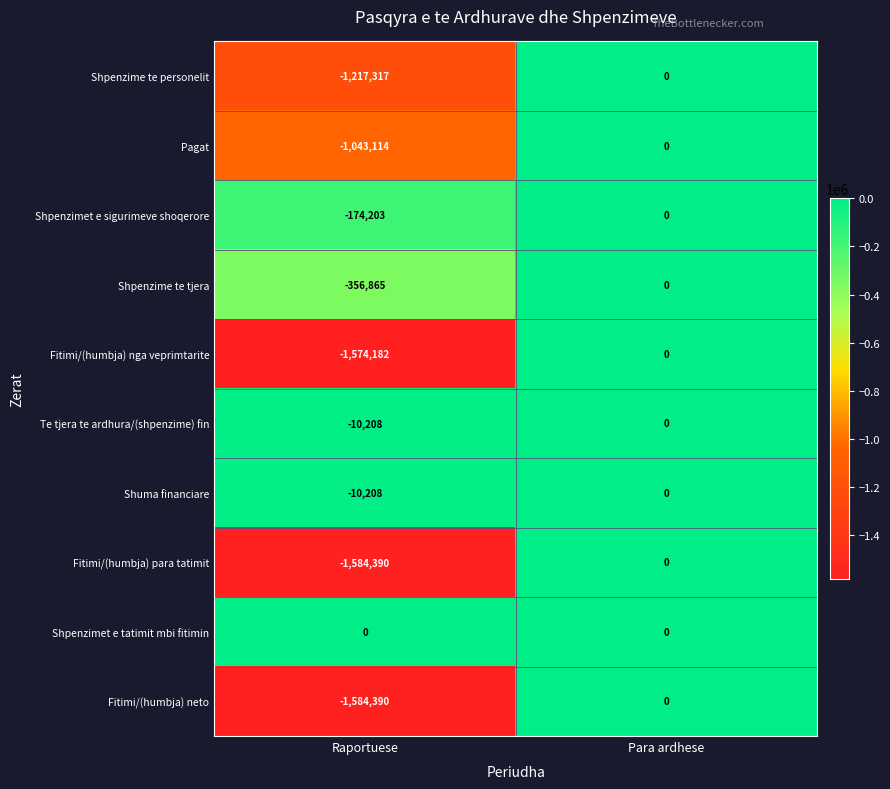

What is the average value of the Fitimi/(humbja) nga veprimtarite series?

-787091